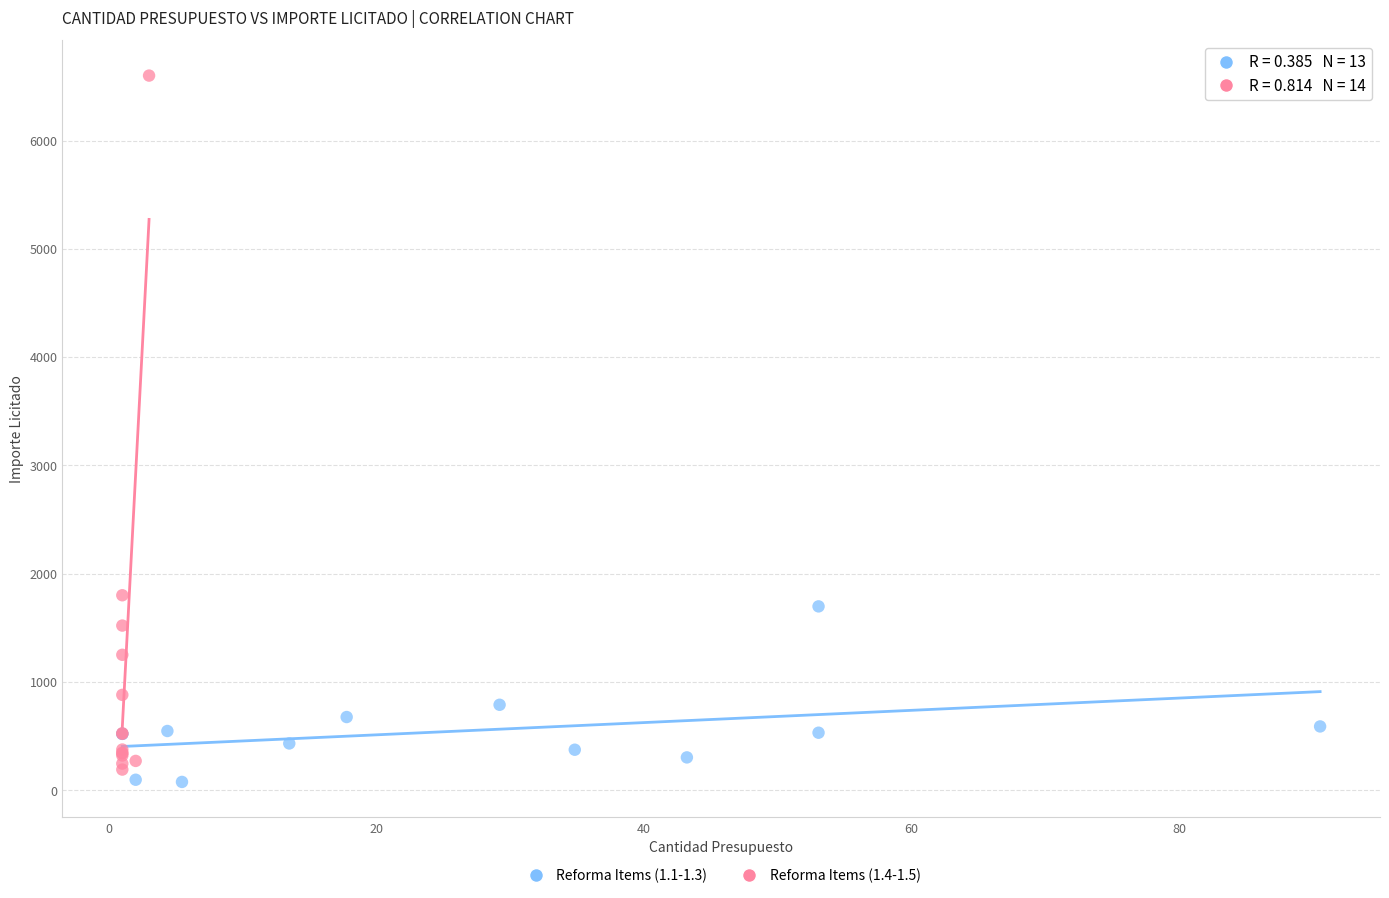

Which series has the largest Y range (max minus min)?

Reforma Items (1.4-1.5)